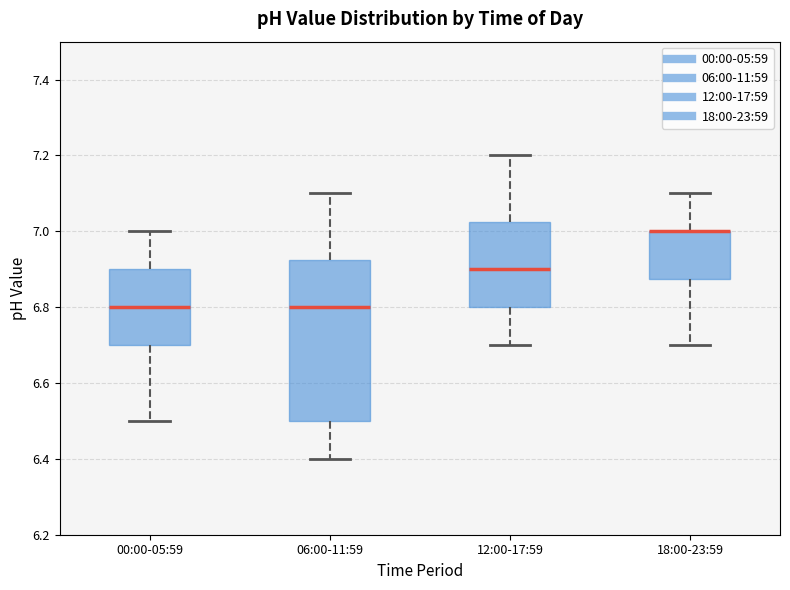

Reading left to right, transcribe this box plot: for each box, give where its median line is, the range the box spans, and where its two whiskers end, as read against the y-axis. The values are not printed on the chart, so give them approximately, as read against the axis.

00:00-05:59: median 6.80, box 6.70 to 6.90, whiskers 6.50 to 7.00
06:00-11:59: median 6.80, box 6.50 to 6.92, whiskers 6.40 to 7.10
12:00-17:59: median 6.90, box 6.80 to 7.02, whiskers 6.70 to 7.20
18:00-23:59: median 7.00 (drawn on the box's upper edge), box 6.88 to 7.00, whiskers 6.70 to 7.10